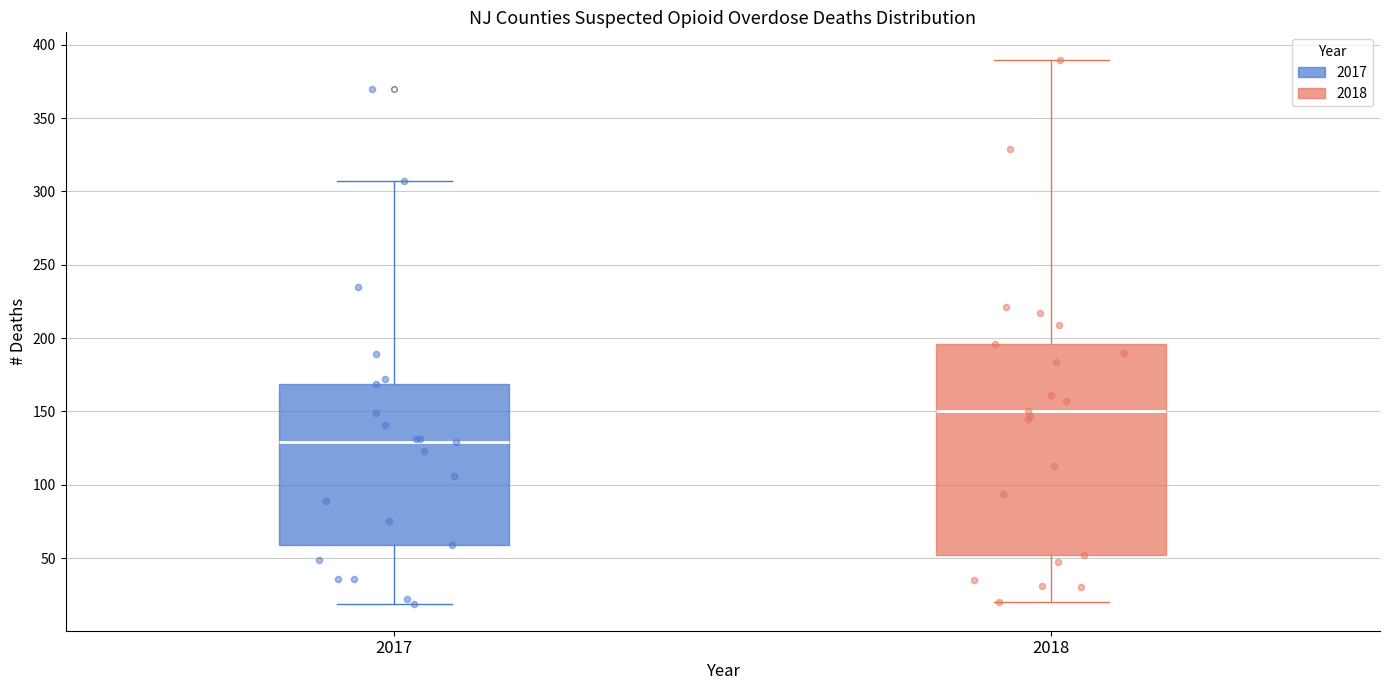

Which box is the tallest, from its lower edge to its upper edge?

2018